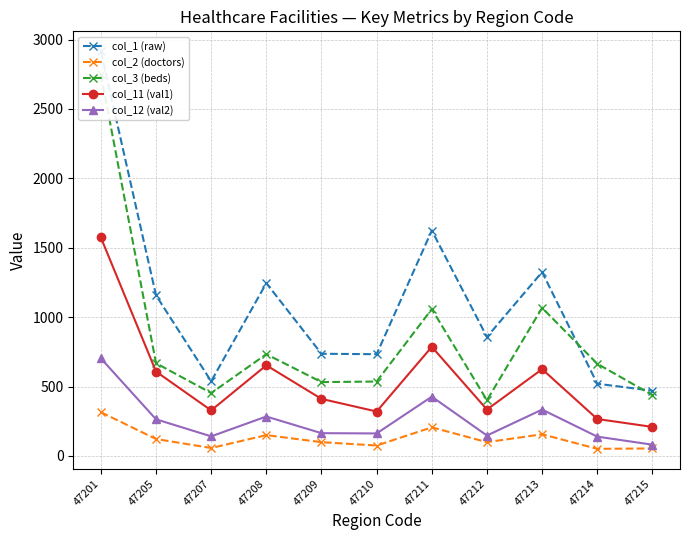

What is the difference between the second highest and second lowest values in the col_12 (val2) series?

288